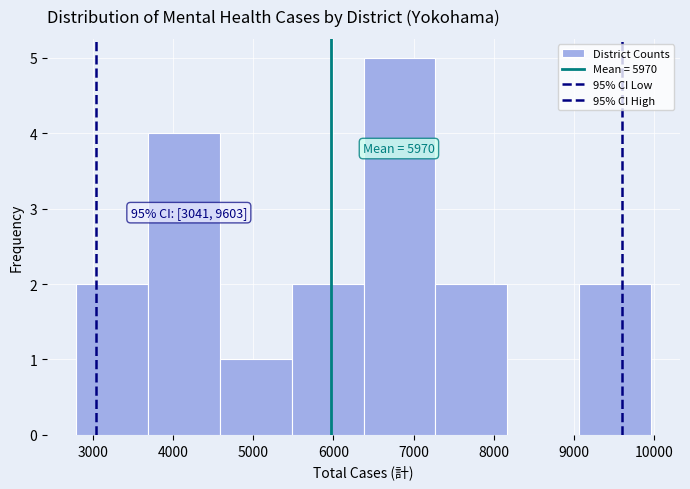

Over which range of the x-axis is the bar tallest?

6400 to 7300